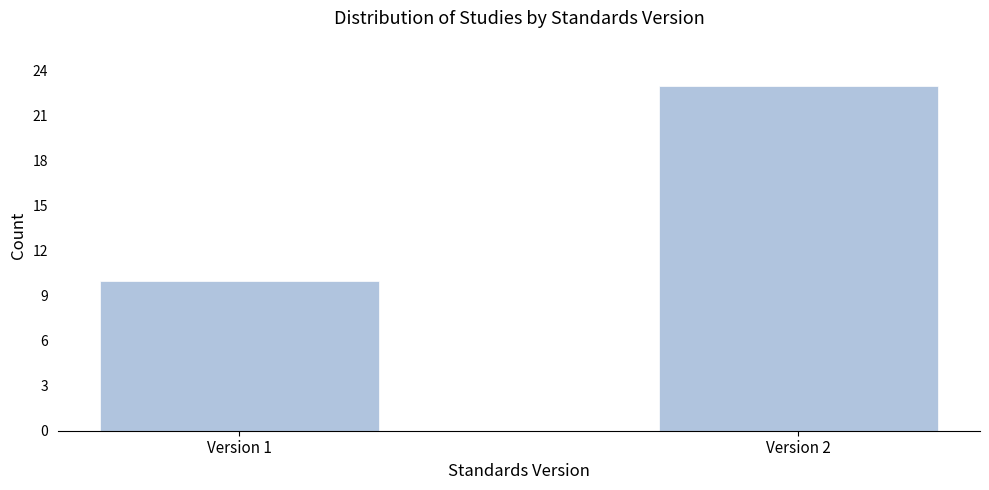

Reading left to right, transcribe all the data shown in this chart.

10	23